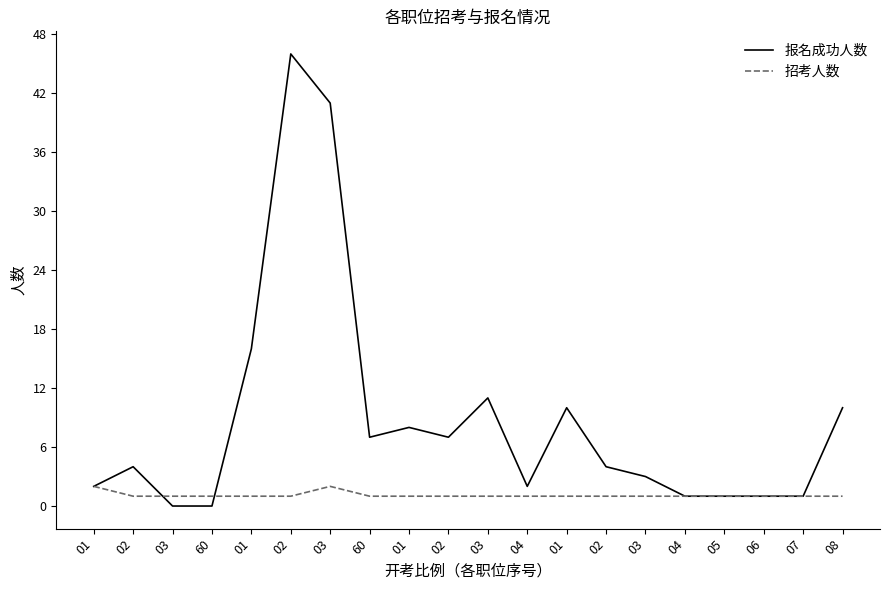

How many intersections are there between 报名成功人数 and 招考人数?

2